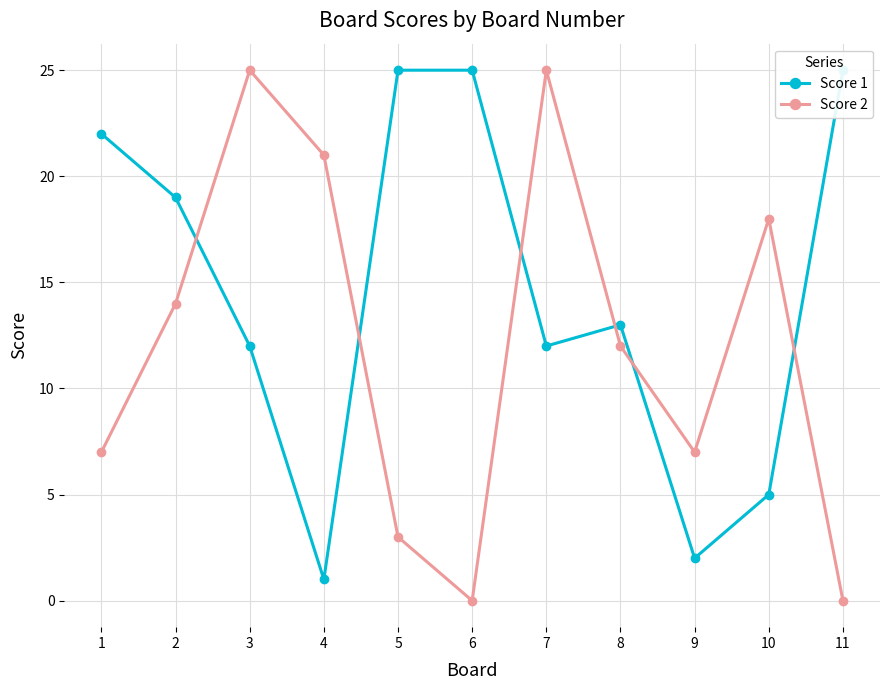

How many times do Score 1 and Score 2 cross each other?

6